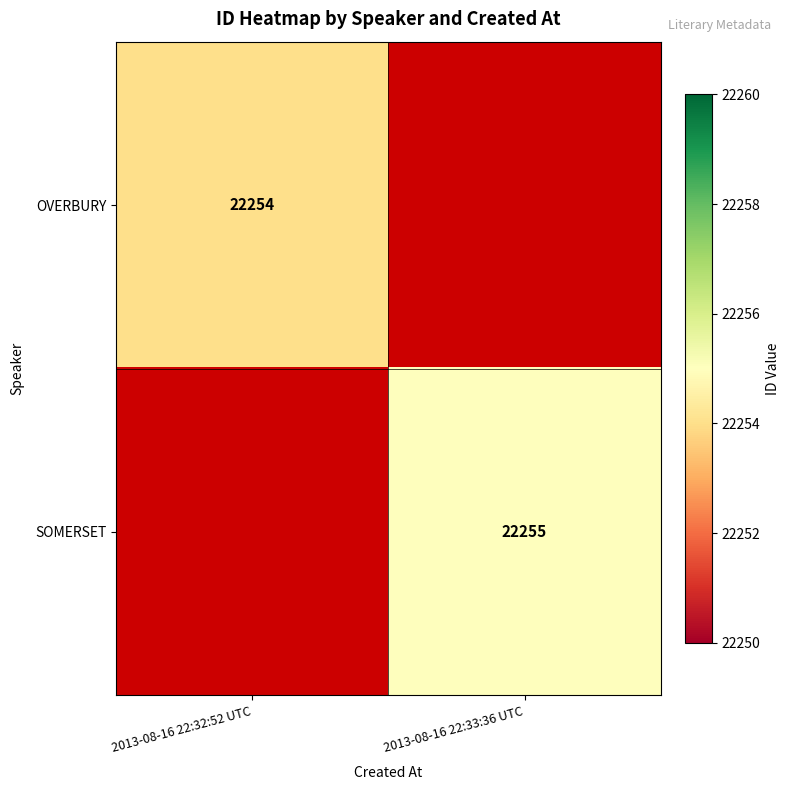

Is it true that OVERBURY equals 5437 at 2013-08-16 22:32:52 UTC?

False